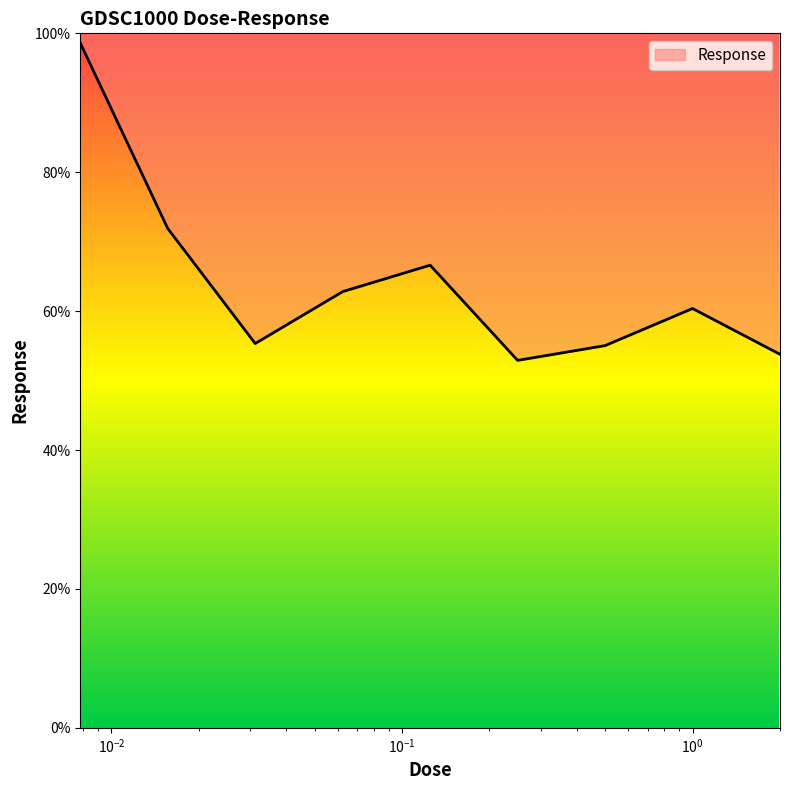

Where is the first local maximum?

0.125